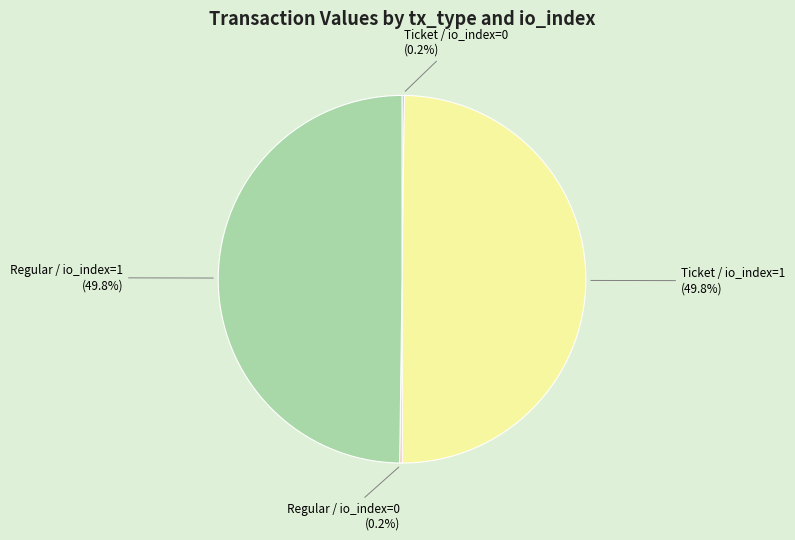

What is the ratio of the value at Regular / io_index=1 to the value at Ticket / io_index=1?

1.0